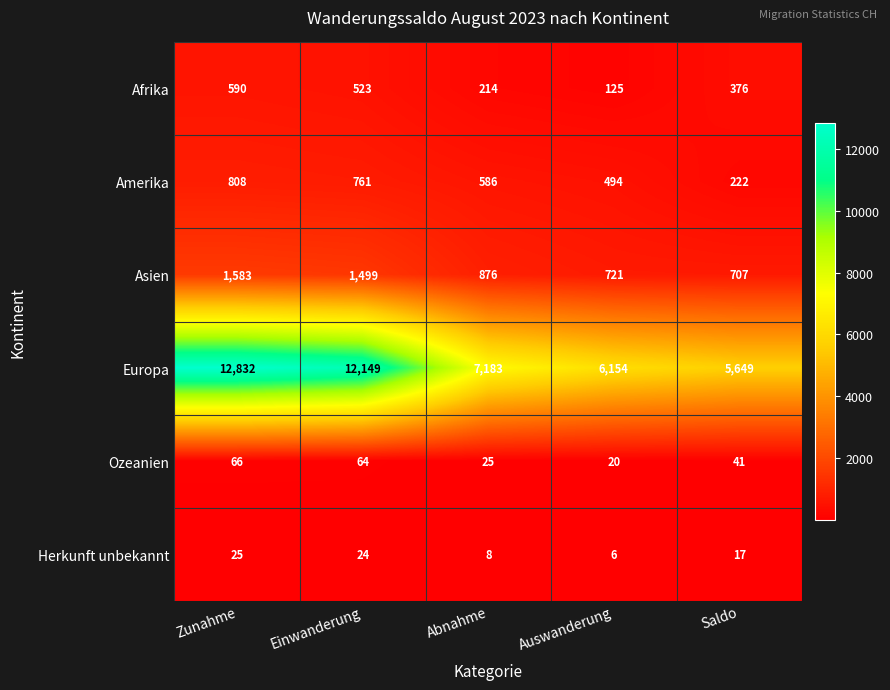

Reading left to right, list all the values displayed in this chart.

Afrika: 590	523	214	125	376
Amerika: 808	761	586	494	222
Asien: 1583	1499	876	721	707
Europa: 12832	12149	7183	6154	5649
Ozeanien: 66	64	25	20	41
Herkunft unbekannt: 25	24	8	6	17